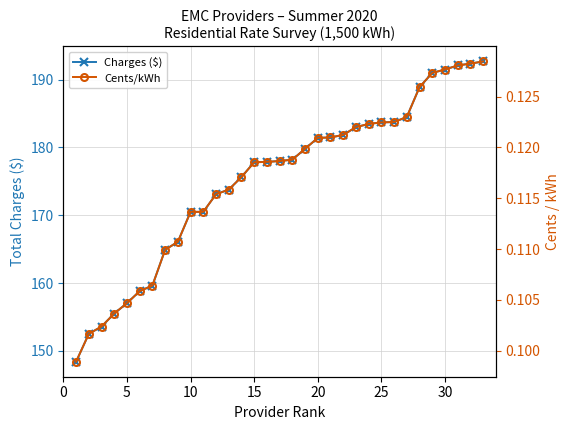

What is the highest value of the Charges ($) series?

192.7